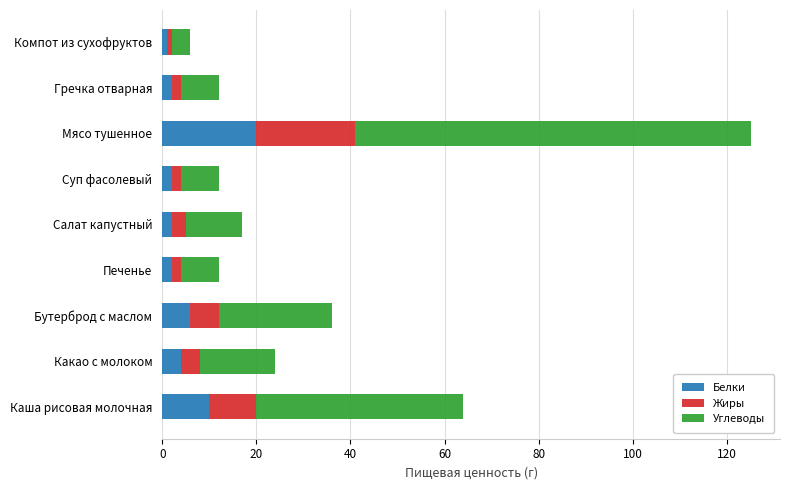

What is the total value across all series at Бутерброд с маслом?

36